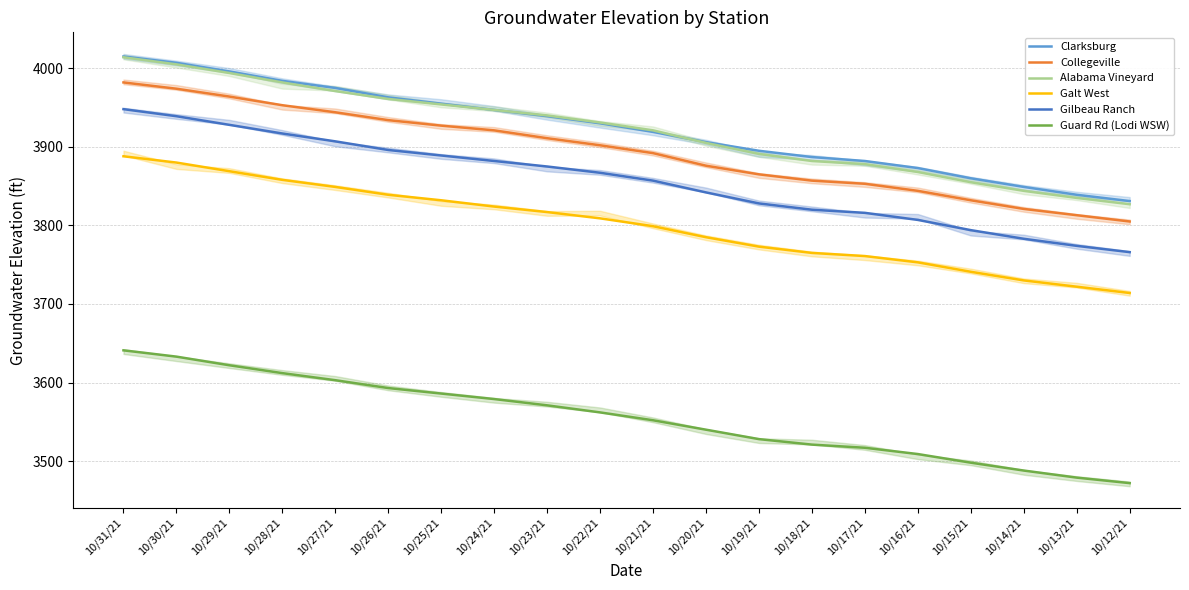

True or false: Collegeville has more than 0 points higher than both neighbors.

False